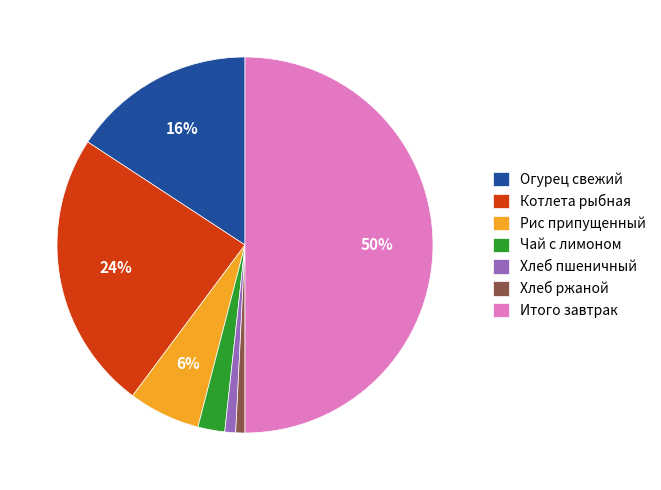

The Котлета рыбная slice represents 24% of the pie. True or false?

True